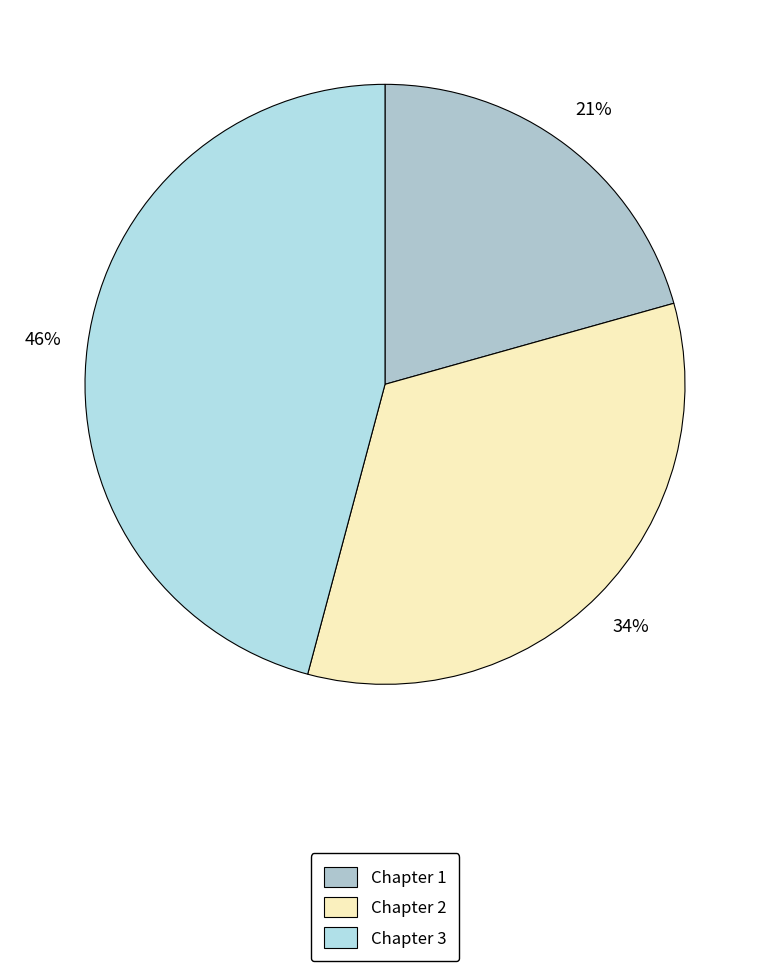

Between Chapter 3 and Chapter 1, which is larger?

Chapter 3